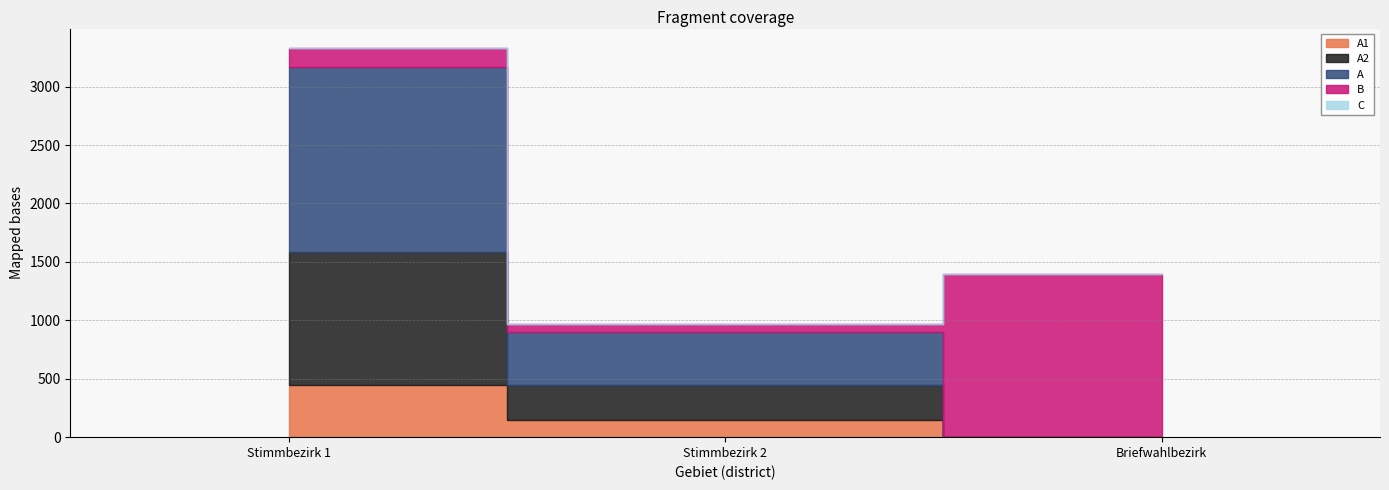

What is the label of the 1st point from the left?

Stimmbezirk 1